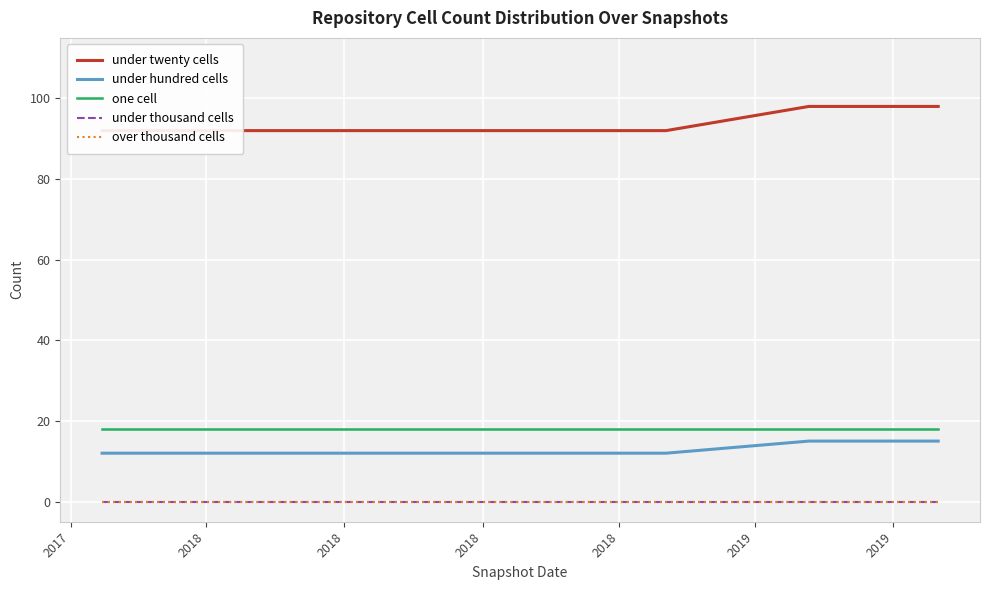

What is the value of the one cell point at the 4th from the left?

18